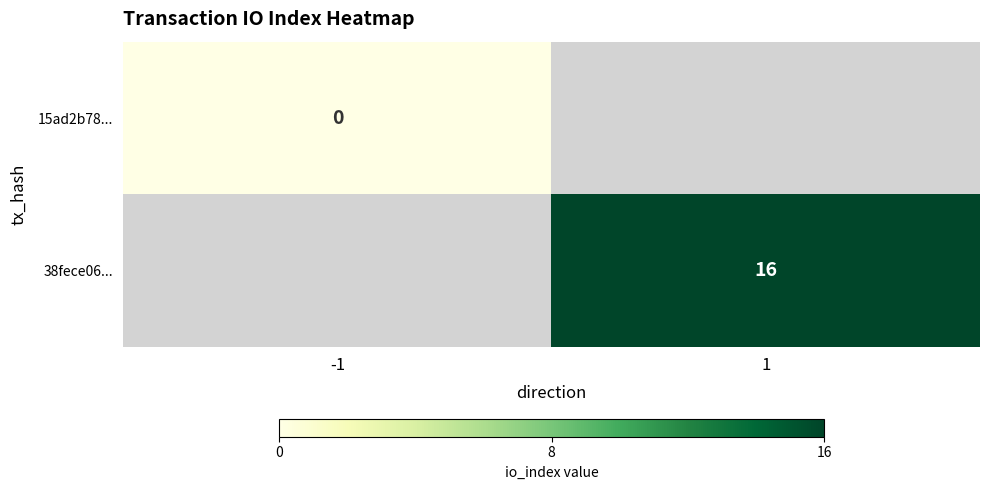

True or false: 38fece06... has a value of 16 at 1.

True